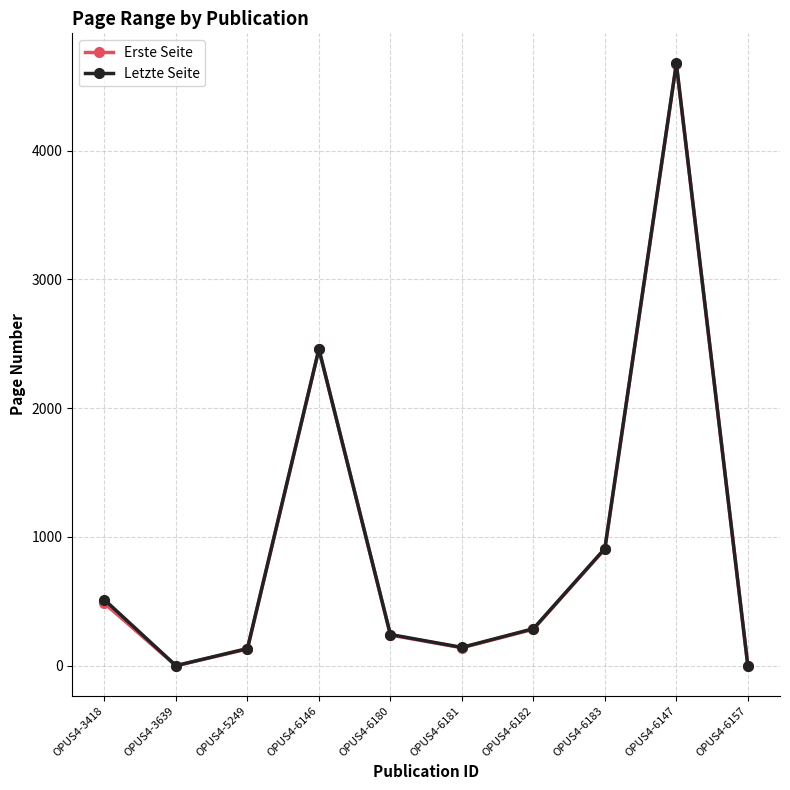

In Erste Seite, how many points are higher than both neighbors (excluding endpoints)?

2